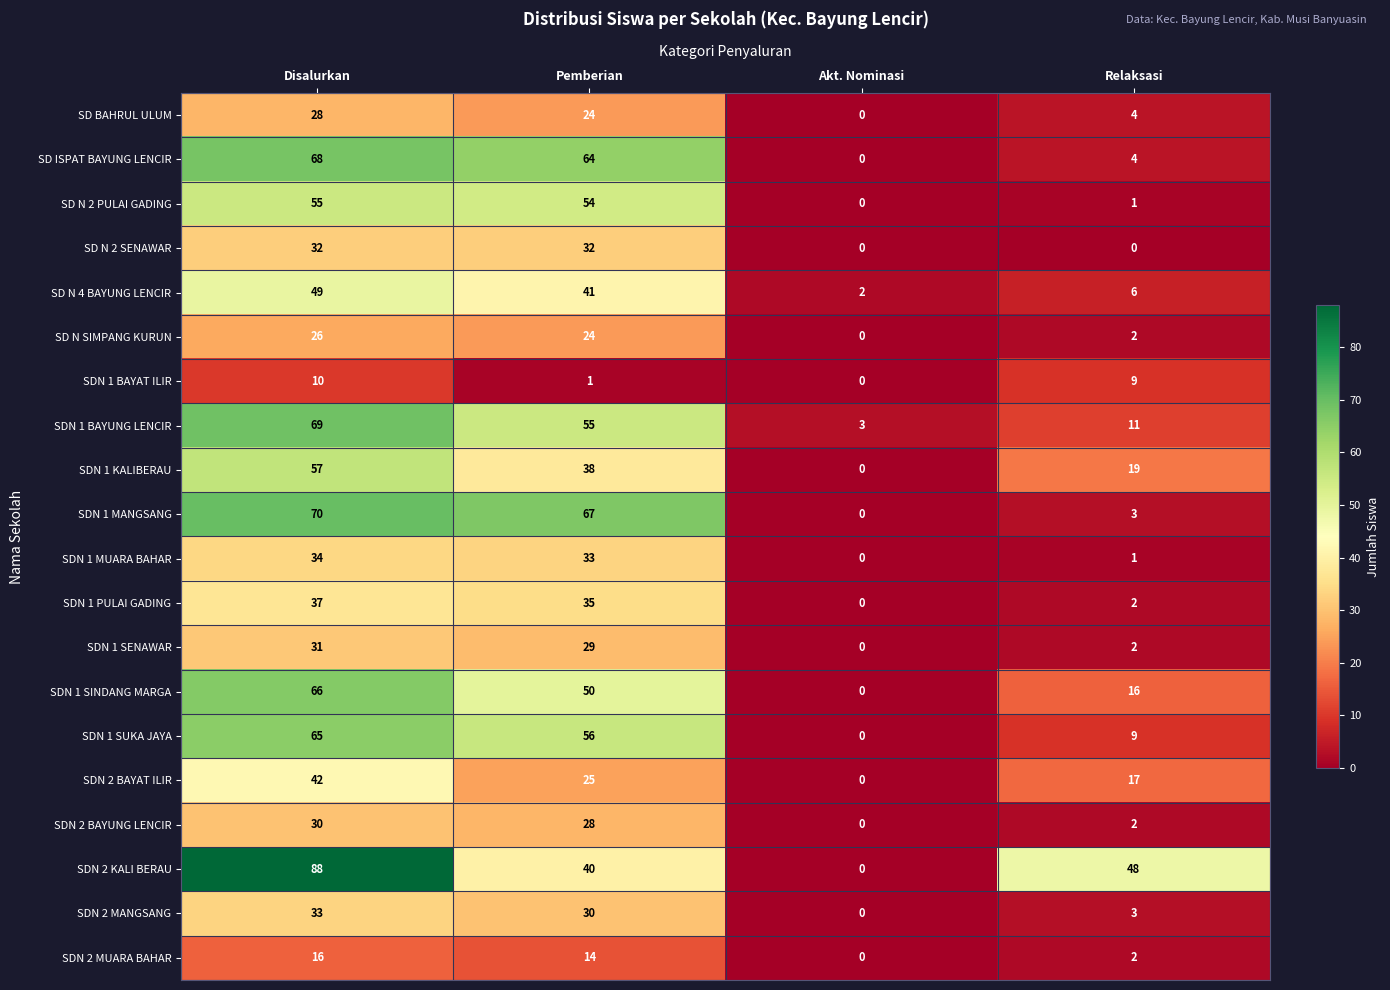

Which series has the widest spread of values?

SDN 2 KALI BERAU